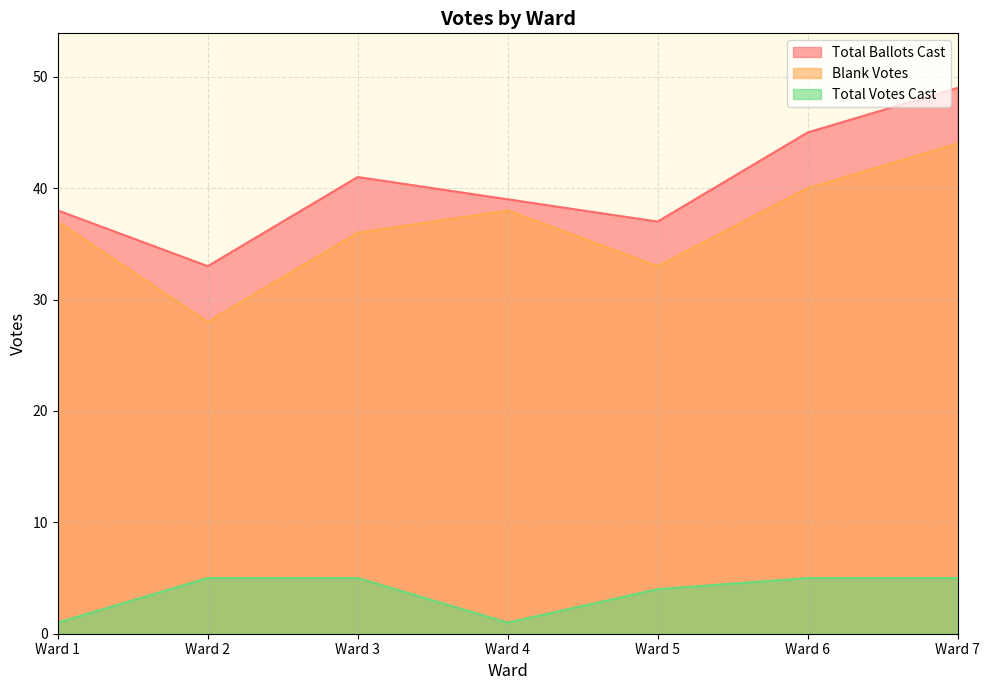

List the series in order of their peak value, lowest first.

Total Votes Cast, Blank Votes, Total Ballots Cast